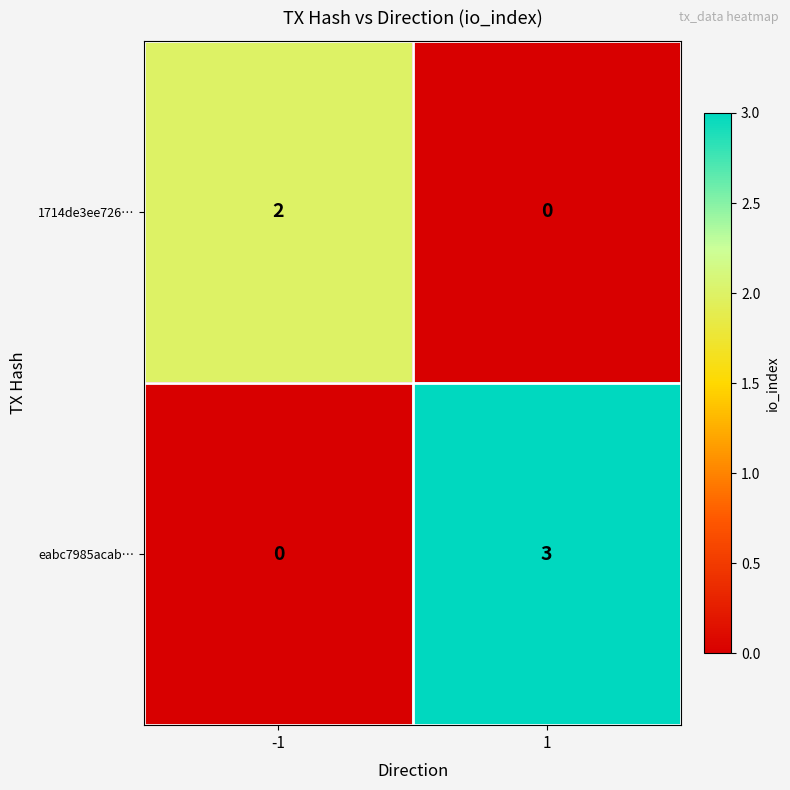

The 1714de3ee726… series shows -1 at 1. True or false?

False